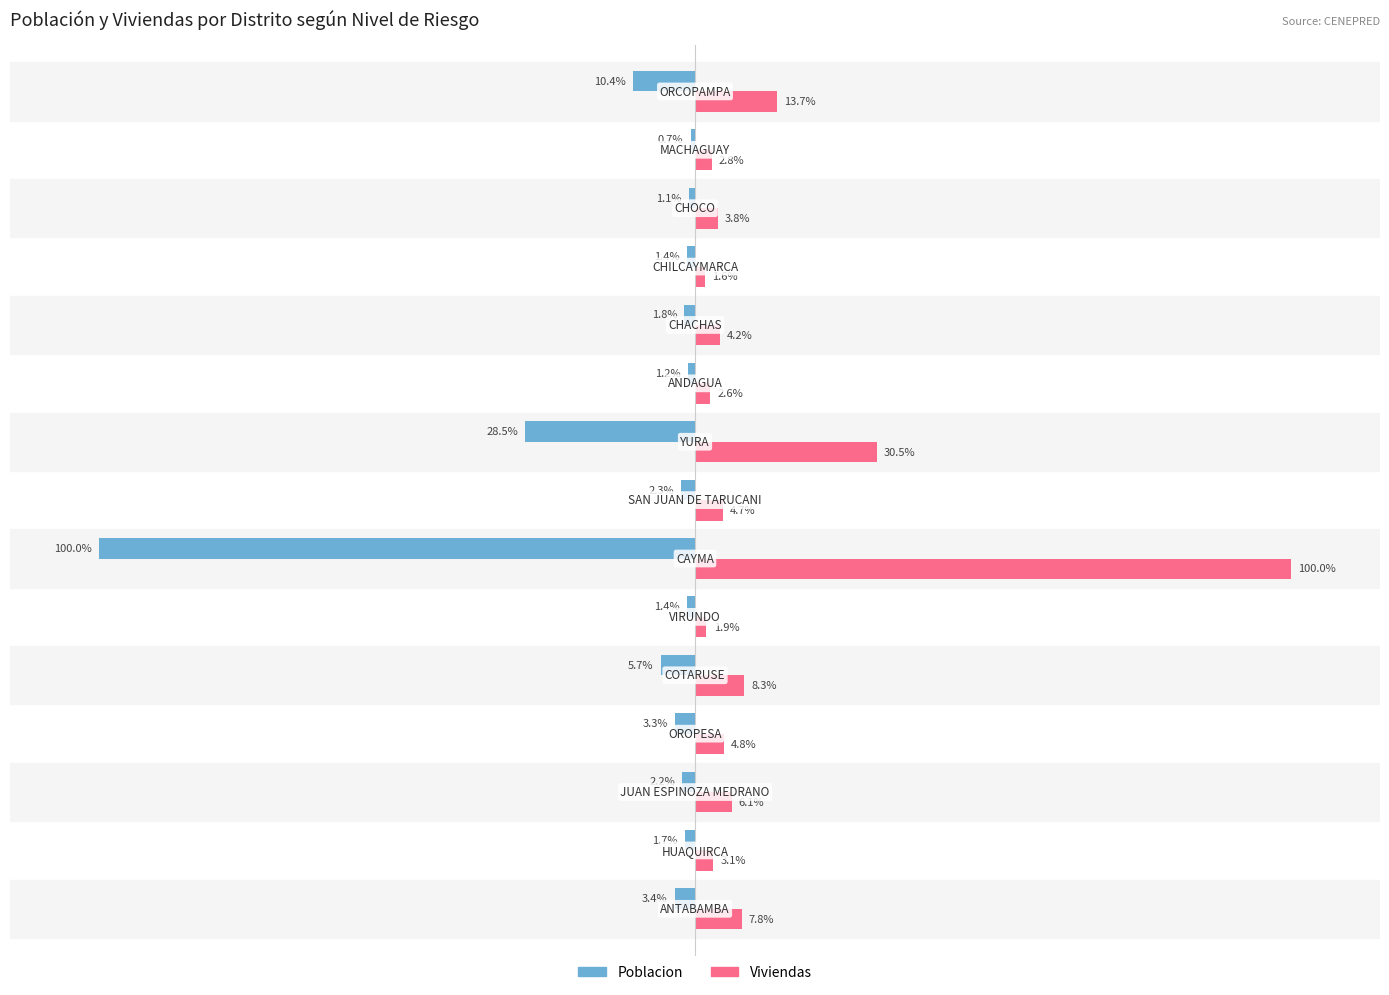

Which series has the widest spread of values?

Poblacion